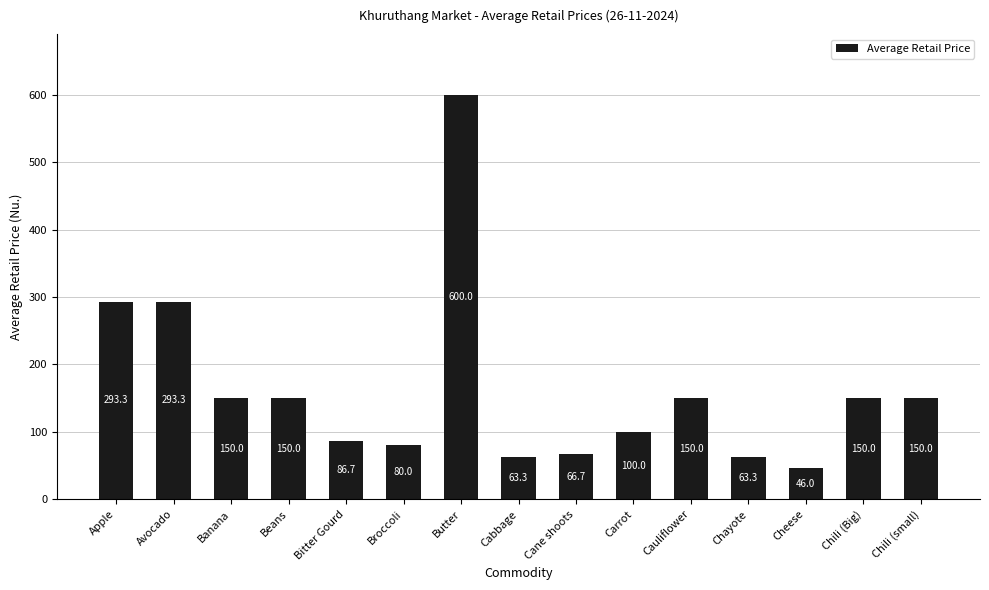

Reading left to right, list all the values displayed in this chart.

293.3	293.3	150.0	150.0	86.7	80.0	600.0	63.3	66.7	100.0	150.0	63.3	46.0	150.0	150.0